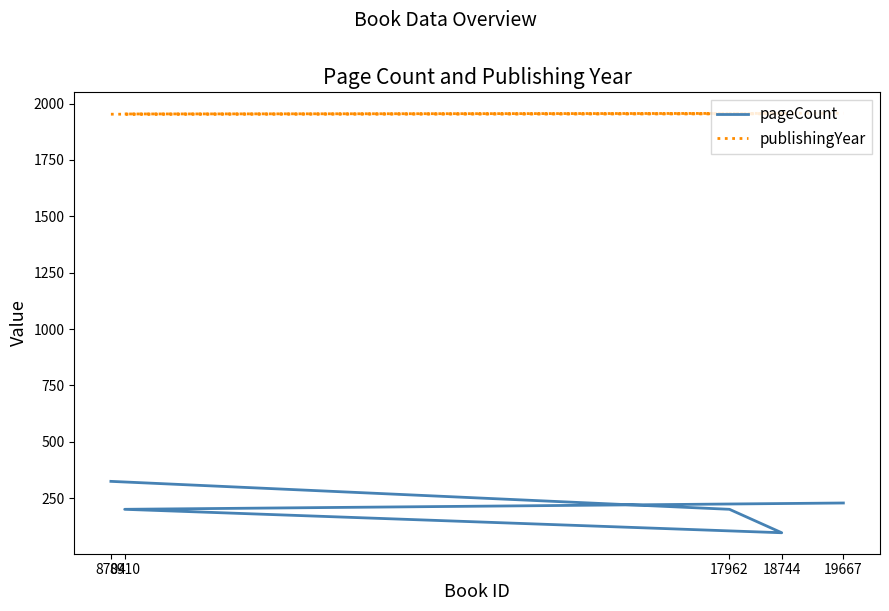

Which category has the highest value in the pageCount series?

8704